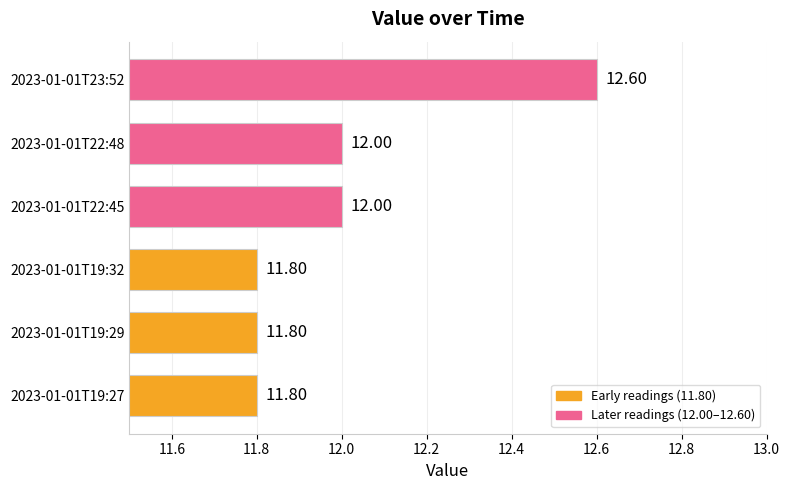

What is the greatest value displayed?

12.6